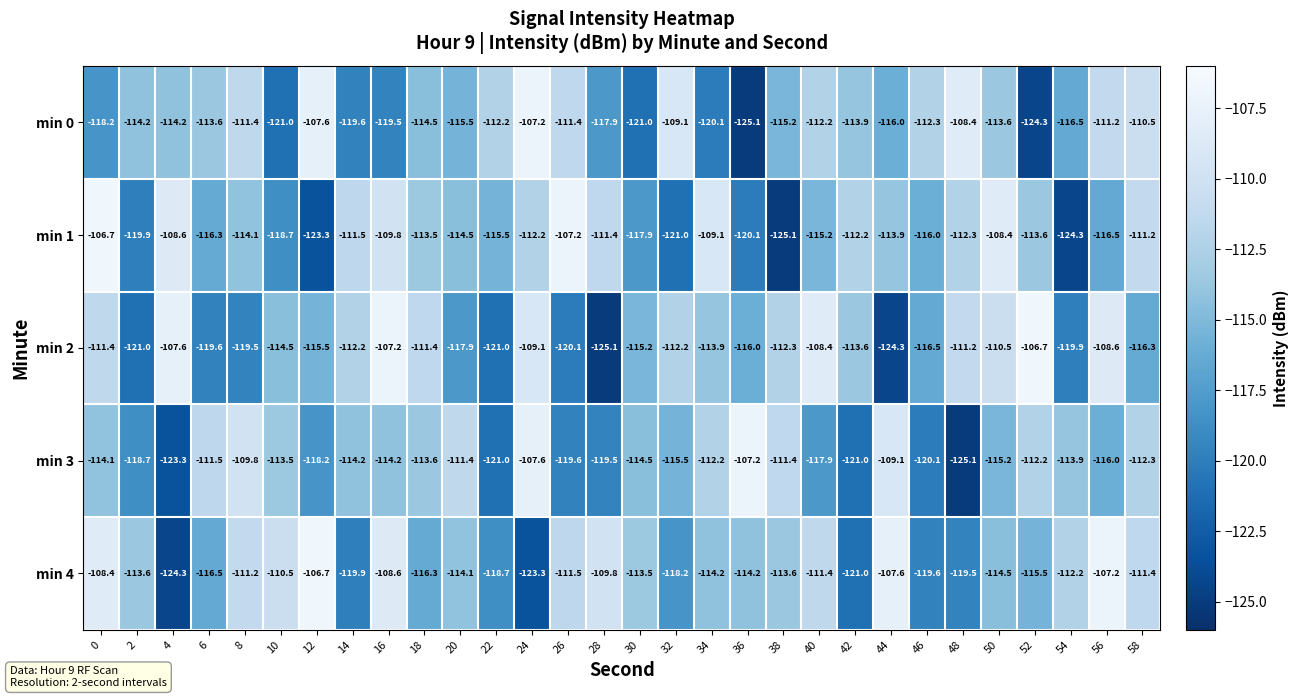

The value of min 3 at 2 is -118.7. True or false?

True